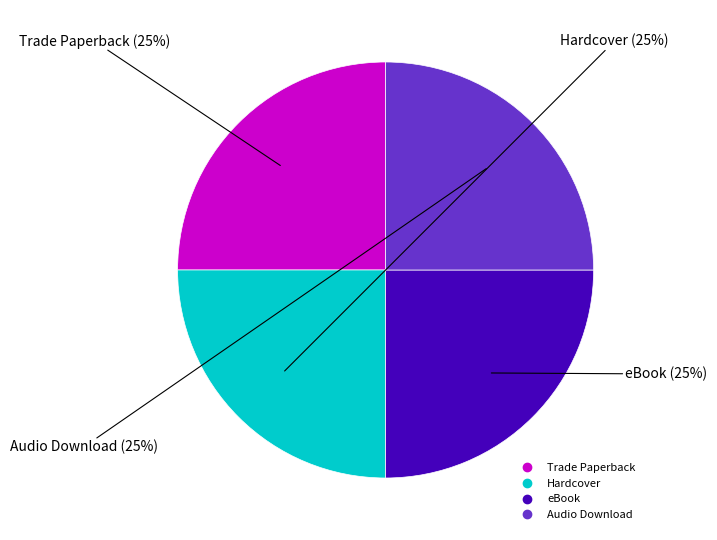

Does any single category account for the majority?

No